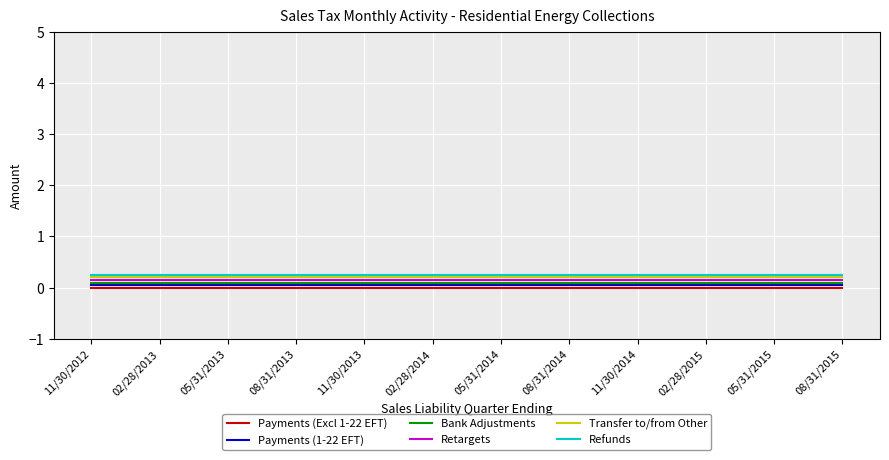

The Payments (Excl 1-22 EFT) series shows 0.0 at 05/31/2013. True or false?

True